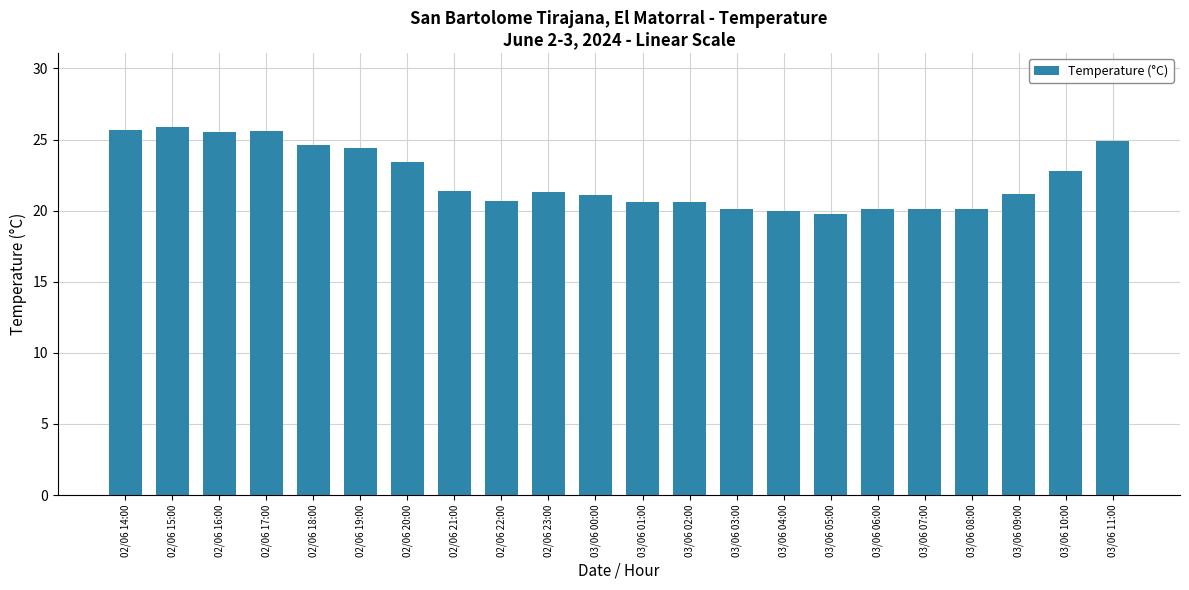

The chart shows a value of 32.0 at 03/06 01:00. True or false?

False